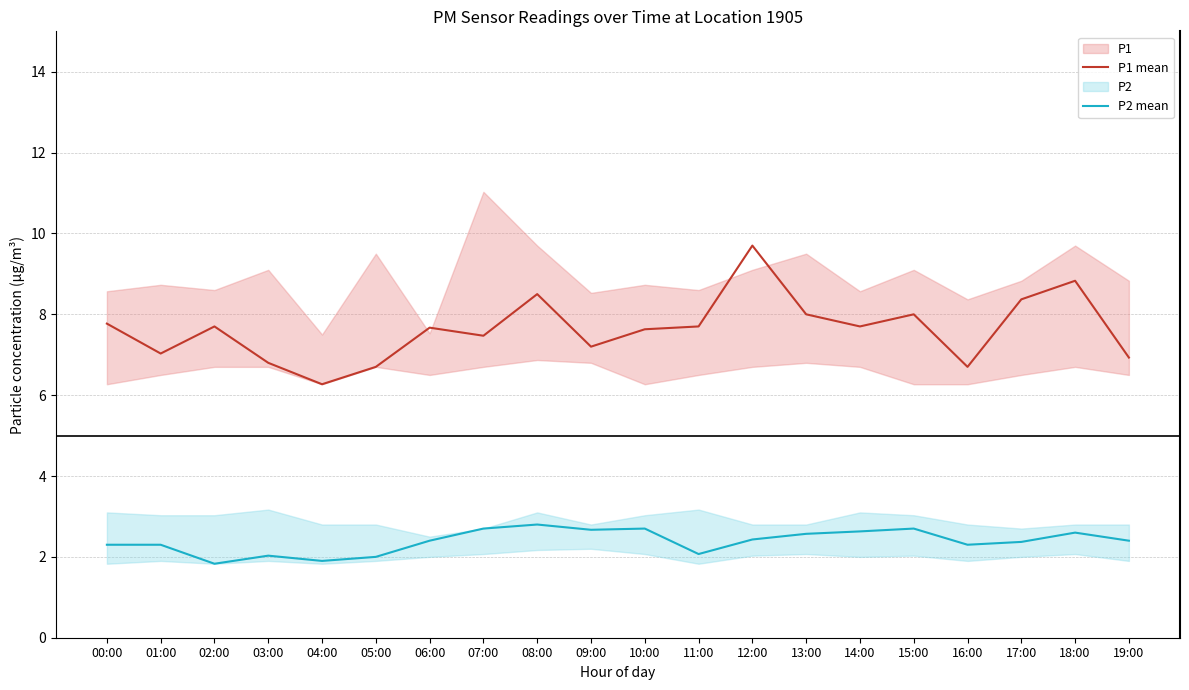

Which series has the largest range (max minus min)?

P1 mean